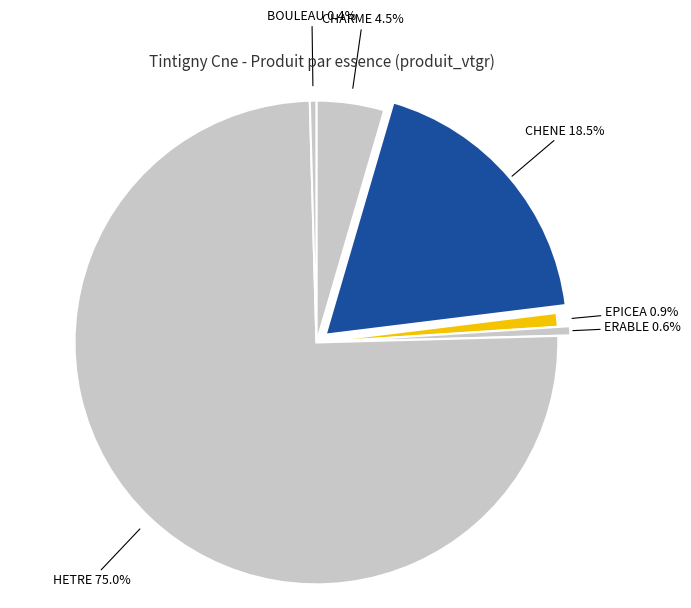

True or false: ERABLE accounts for 11% of the total.

False